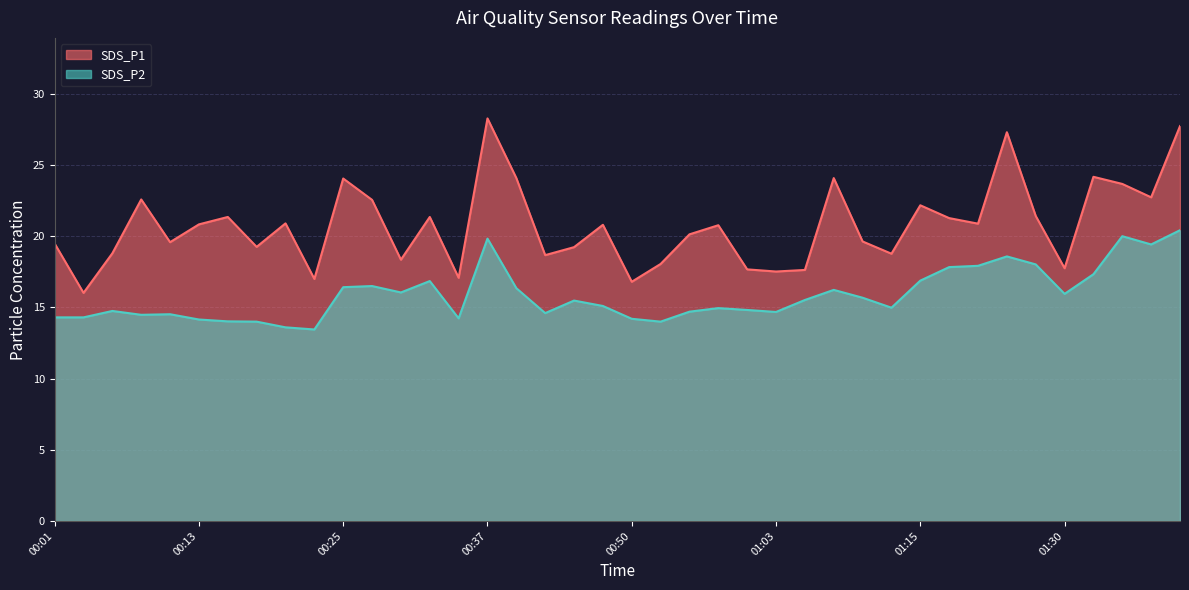

Count the number of categories in the chart.

40